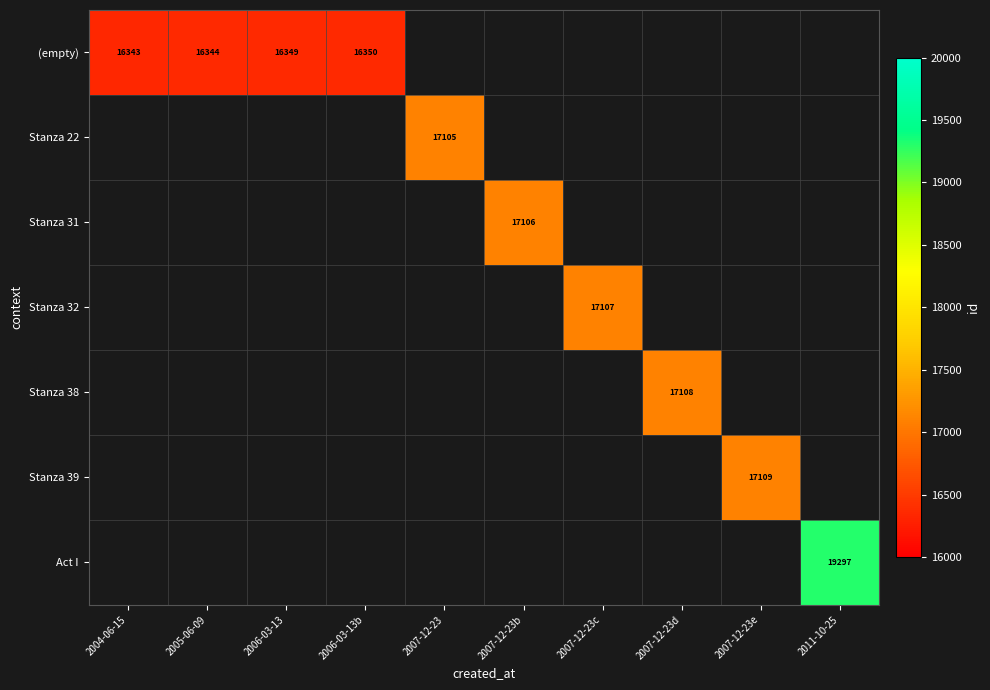

Which has a higher value, 2006-03-13b or 2007-12-23d?

2007-12-23d